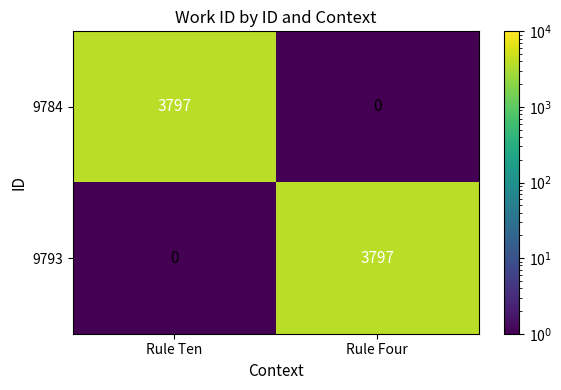

Is the value of 9793 at Rule Ten greater than the value of 9784 at Rule Ten?

No